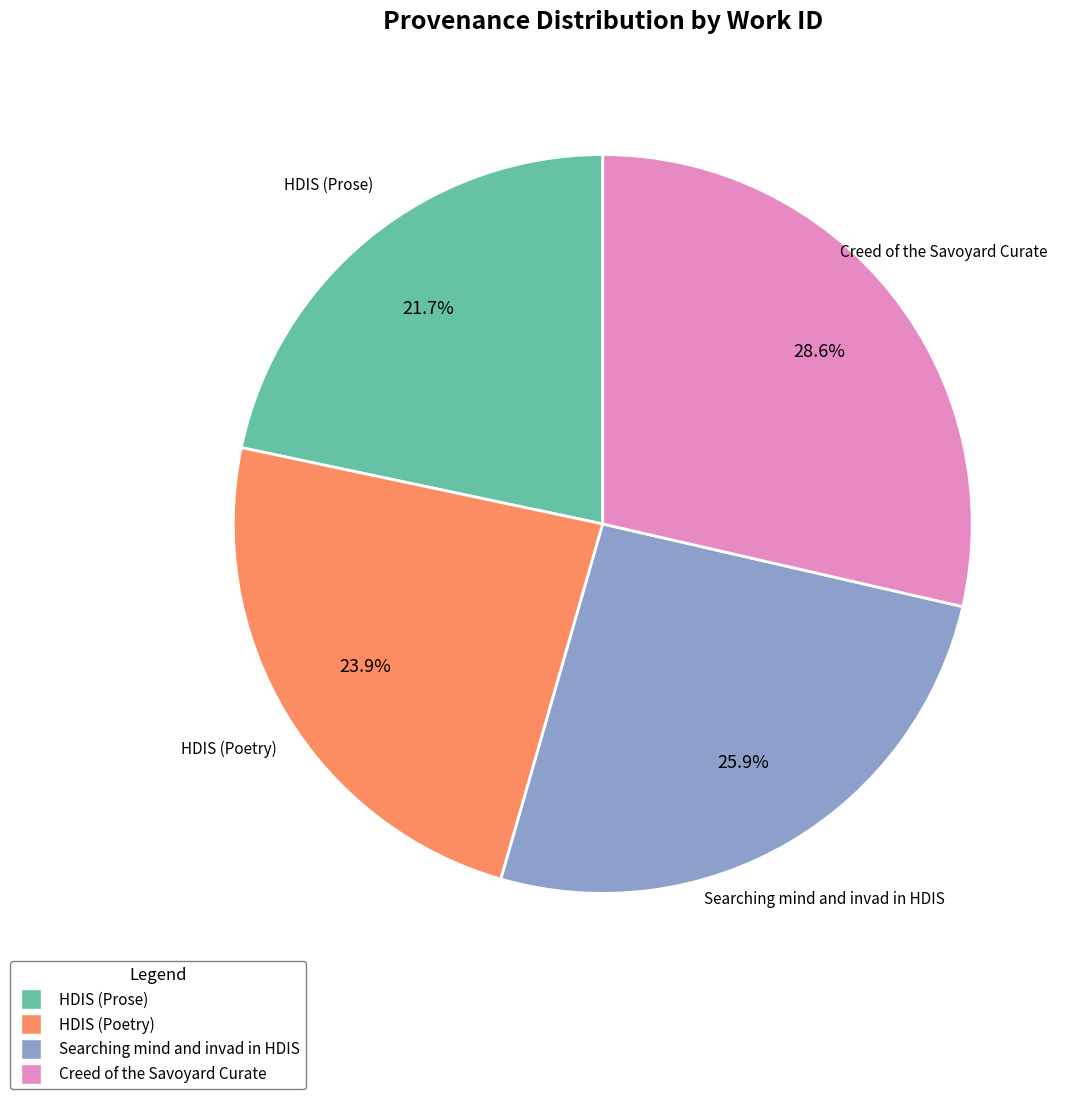

Count the number of slices in the pie.

4